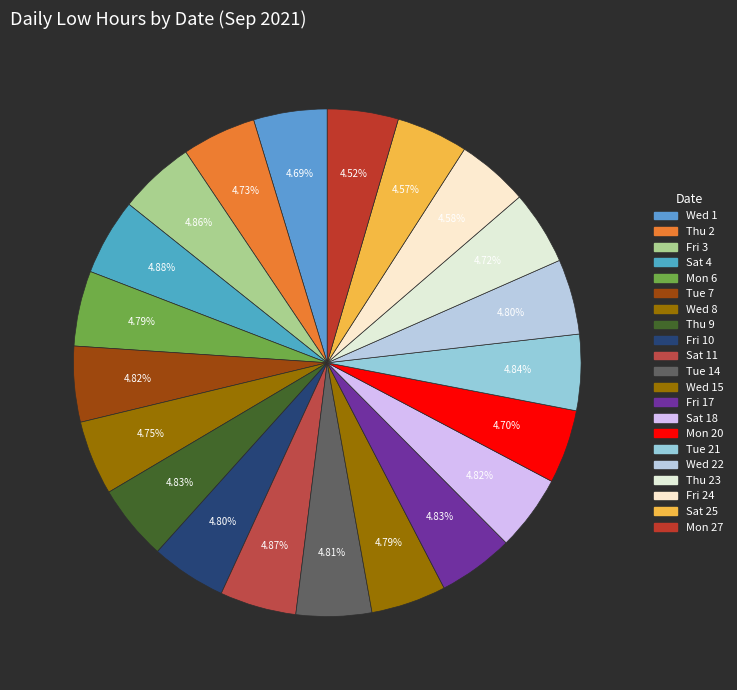

Is there any slice that represents more than half of the pie?

No